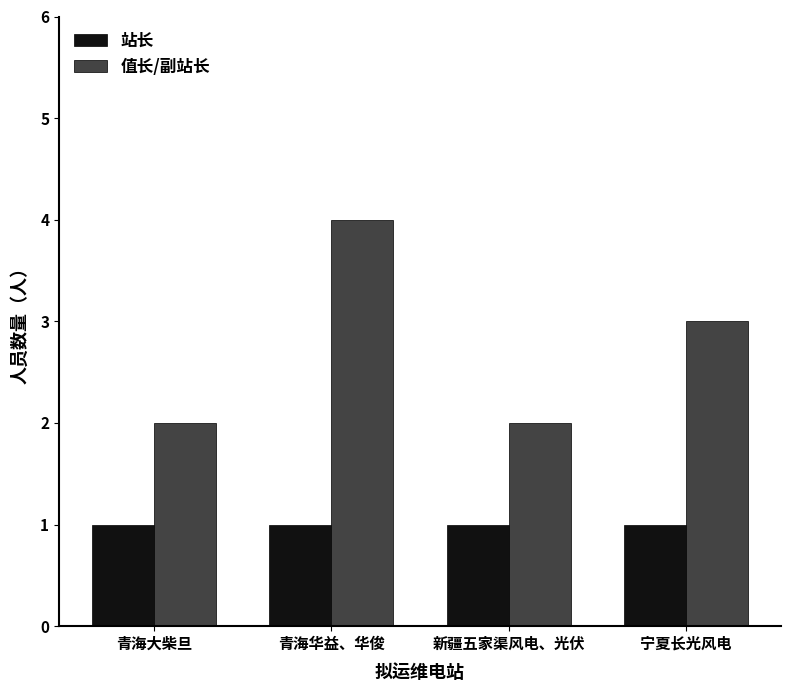

Which series has the largest range (max minus min)?

值长/副站长